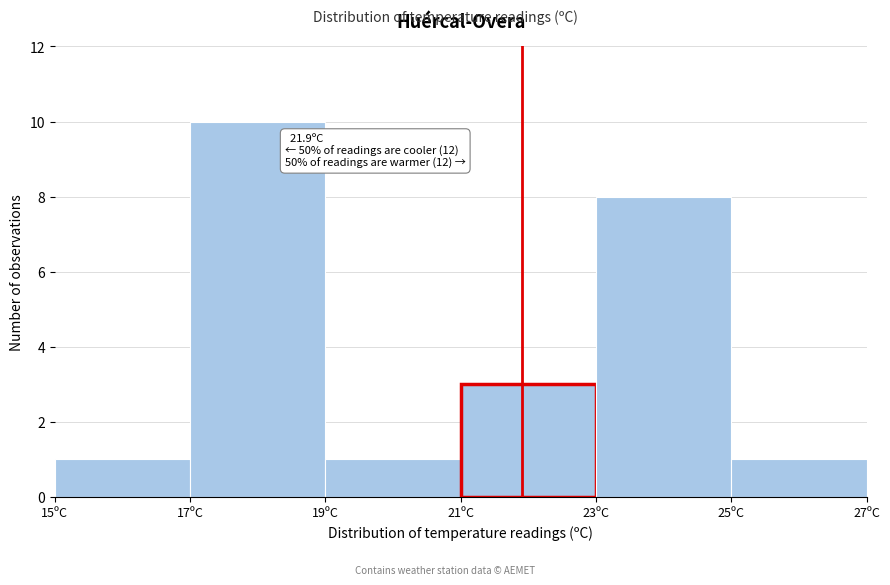

Over which range of the x-axis is the bar tallest?

17 to 19